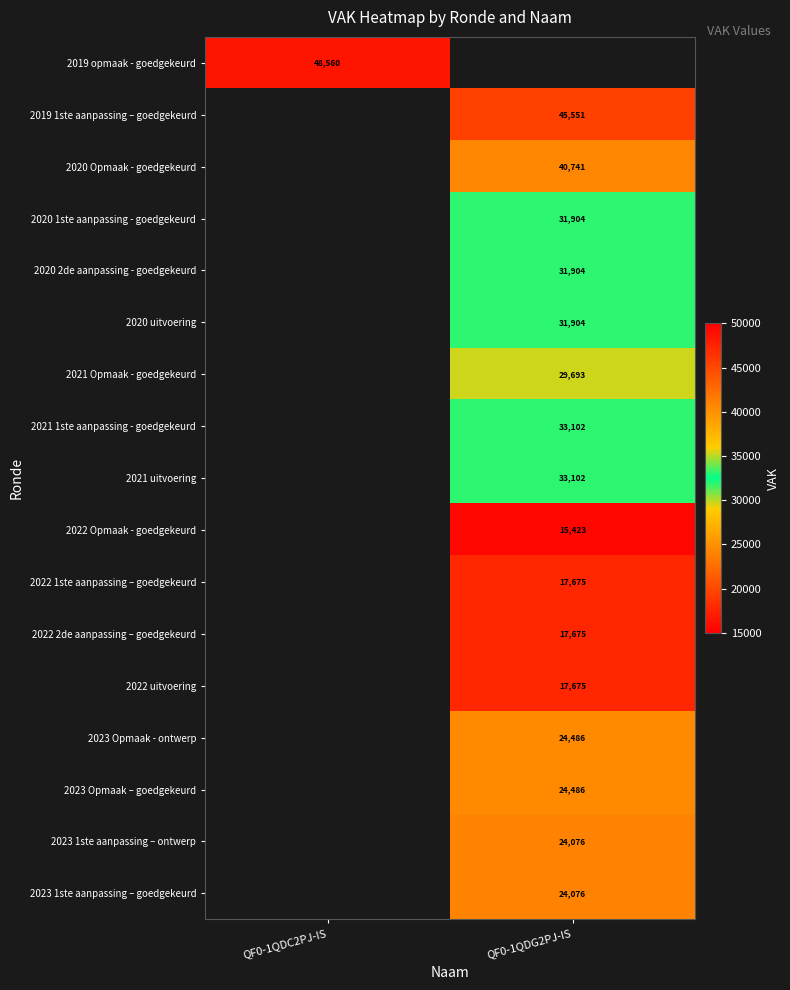

The value of 2022 1ste aanpassing – goedgekeurd at QF0-1QDG2PJ-IS is 17675. True or false?

True